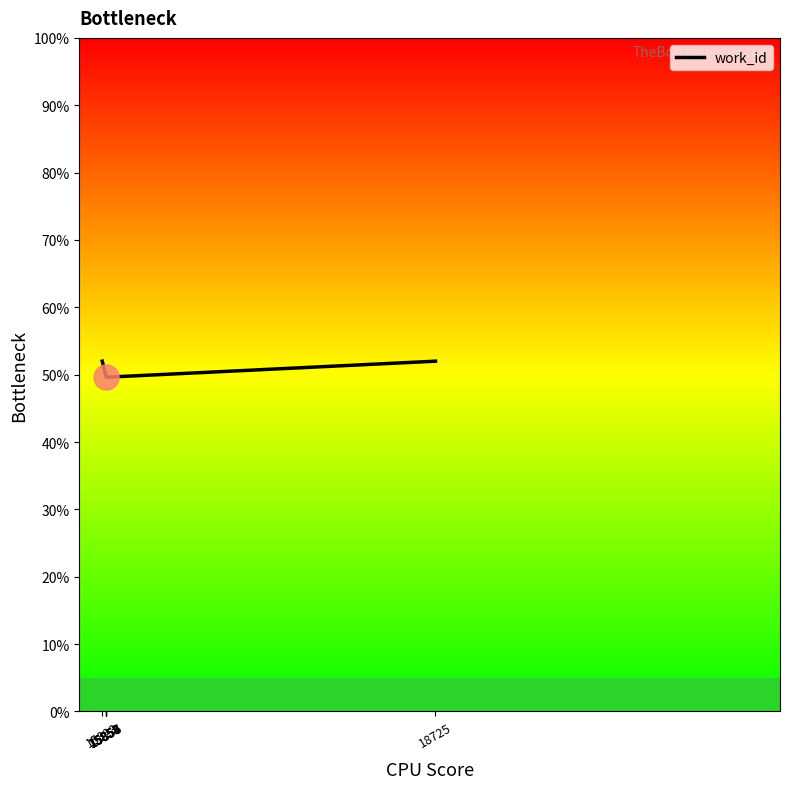

Is it true that the value at 15854 is 12.4?

False